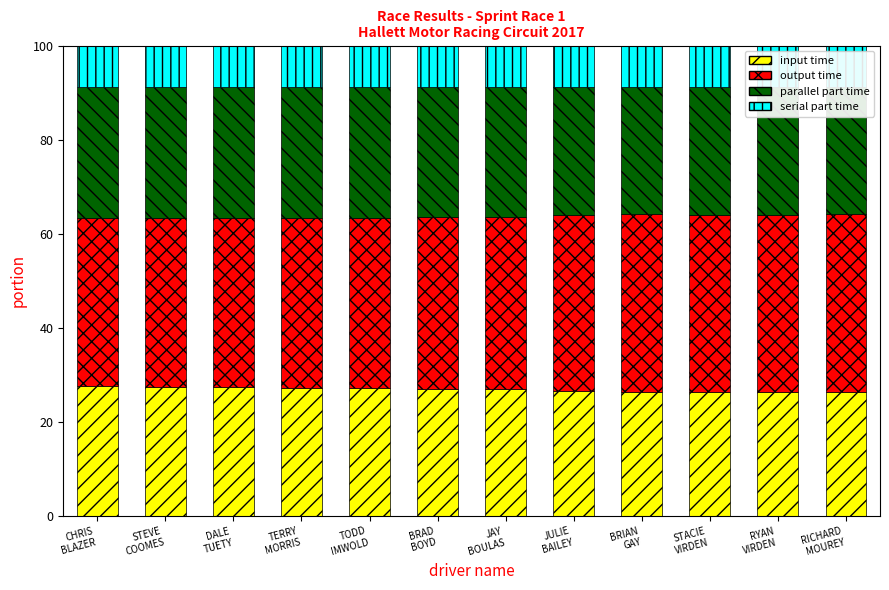

What is the sum of all parallel part time values?

329.2